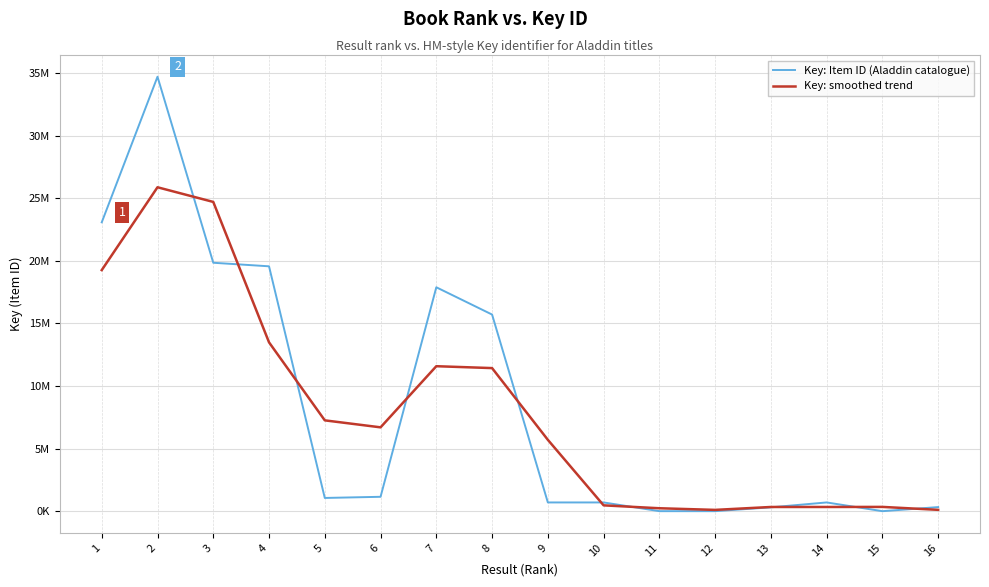

Is this an area chart (filled region under the line)?

No